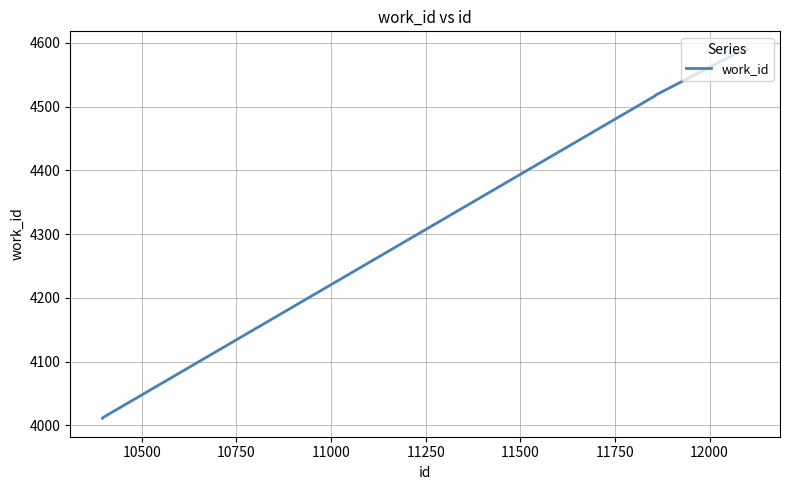

What is the average value?

4404